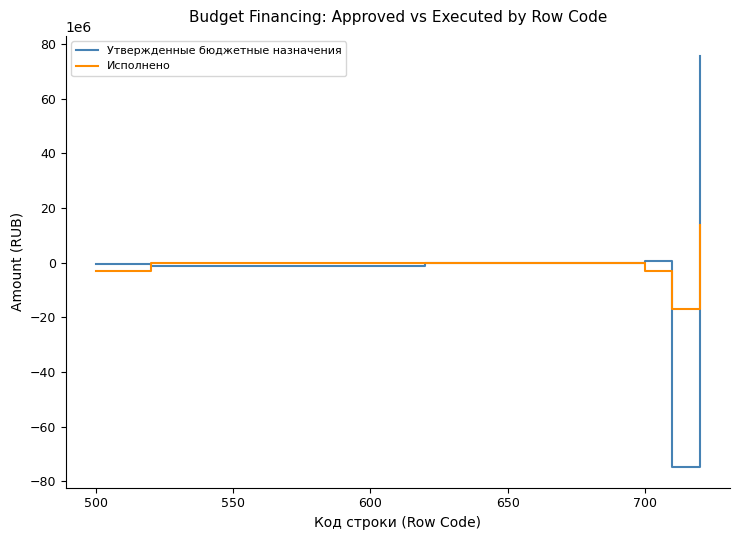

List the series in order of their peak value, lowest first.

Исполнено, Утвержденные бюджетные назначения